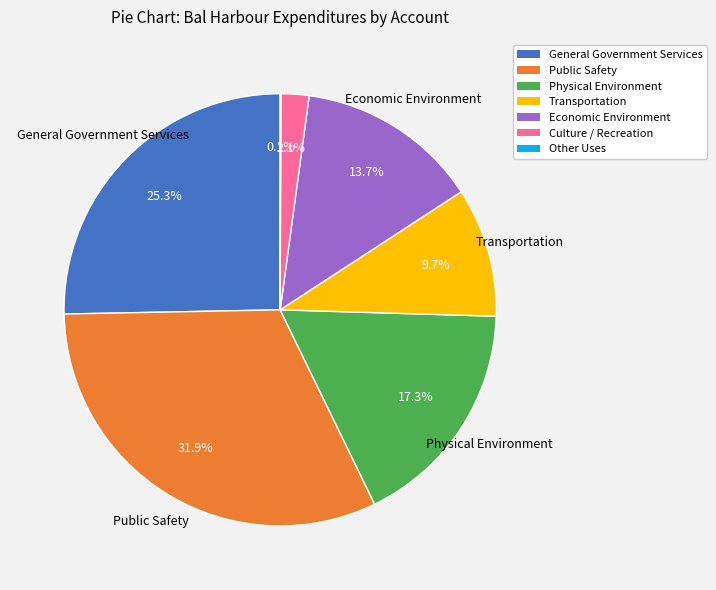

What percentage is the Public Safety slice, to the nearest percent?

32%